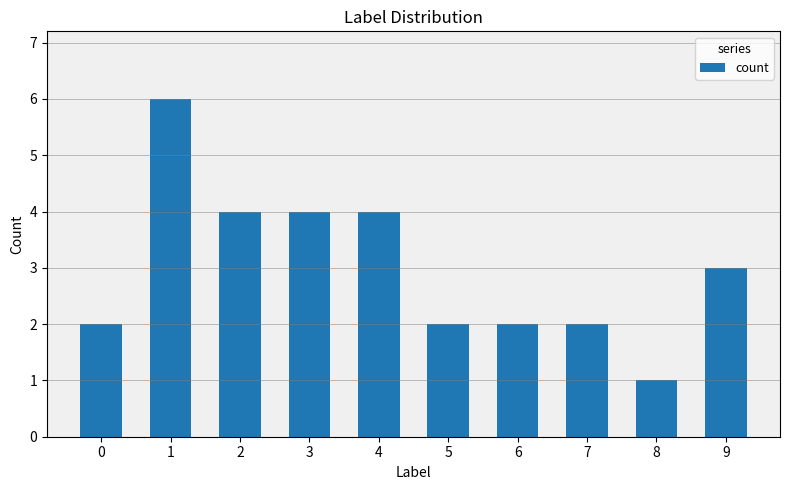

Are the bars grouped side by side (vs. stacked)?

No